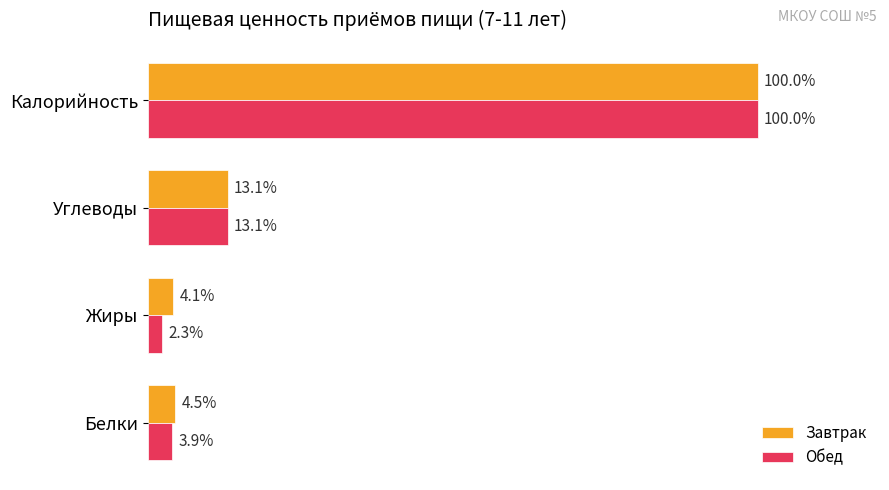

Rank the categories by Обед value from highest to lowest.

Калорийность, Углеводы, Белки, Жиры